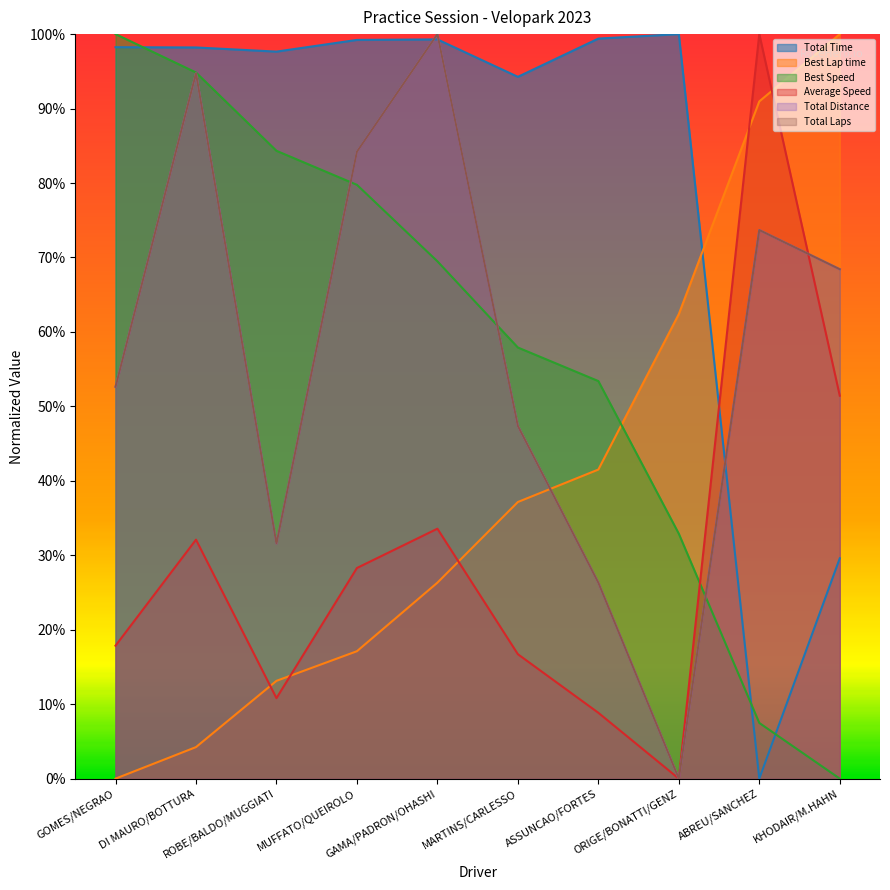

Where is Best Speed nearest to the value 0?

KHODAIR/M.HAHN